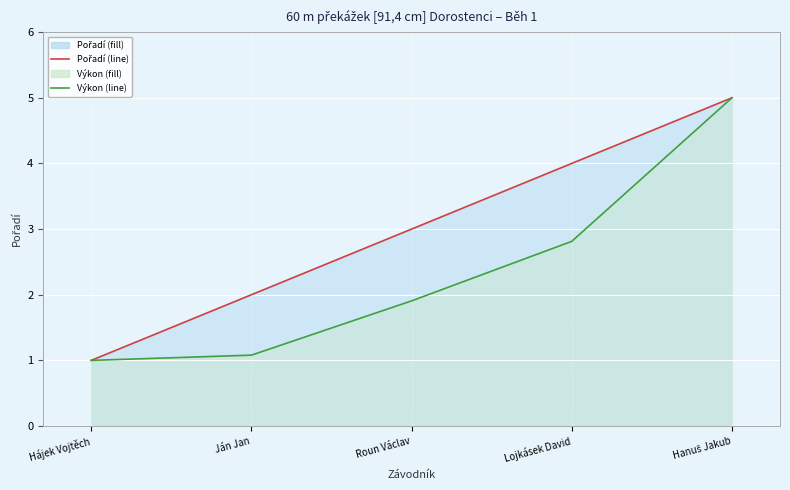

How many data points in Výkon are above 1?

4